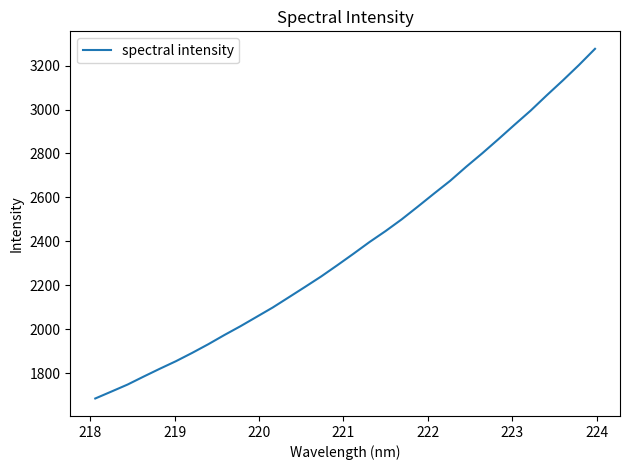

What is the difference between the maximum and minimum values?

1592.4